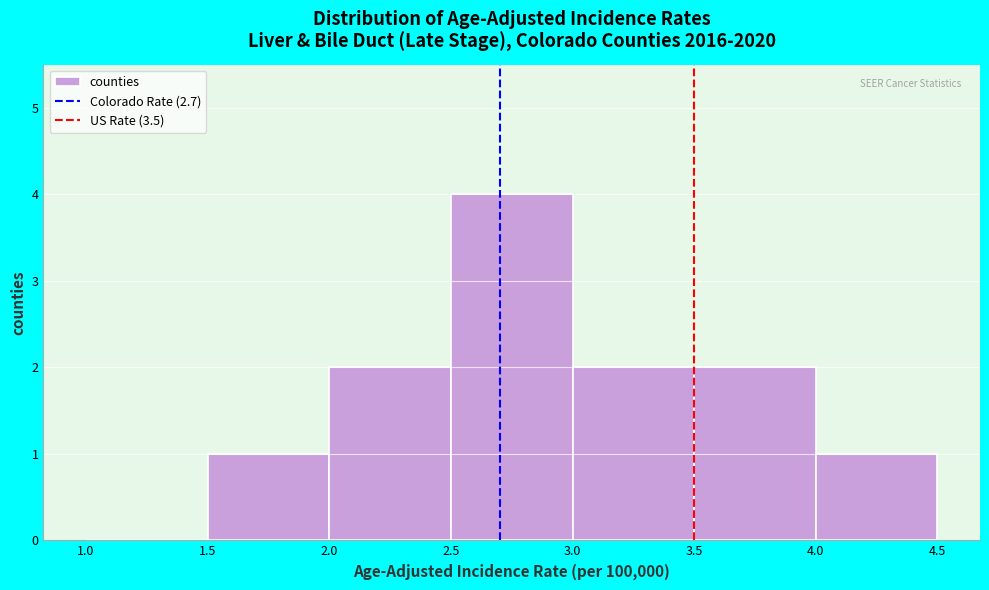

Reading left to right, list every bar in this chart as the range it spans on the x-axis followed by its height. The values are not printed on the chart, so give them approximately, as read against the axis.

1.0 to 1.5: 0
1.5 to 2.0: 1
2.0 to 2.5: 2
2.5 to 3.0: 4
3.0 to 3.5: 2
3.5 to 4.0: 2
4.0 to 4.5: 1